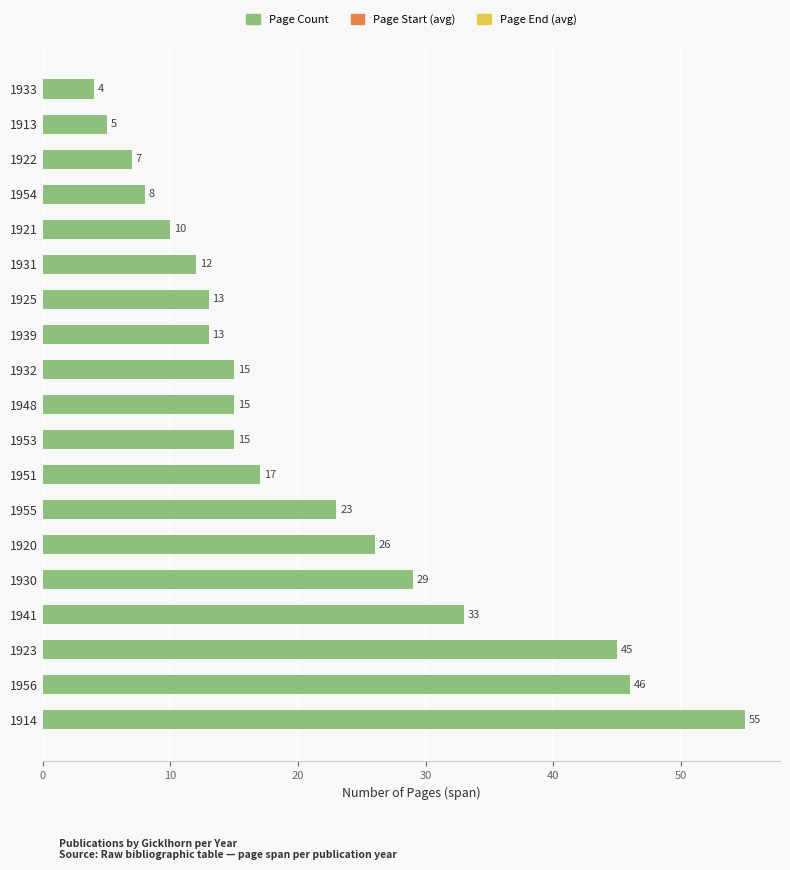

Count the number of categories in the chart.

19